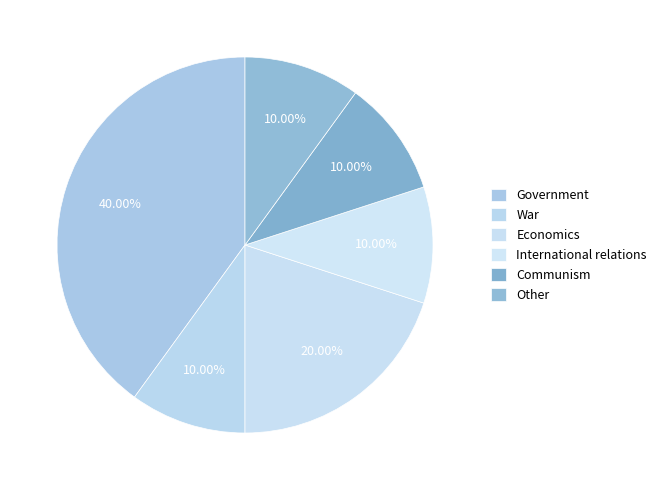

To the nearest percent, what is the combined percentage of Government and Communism?

50%